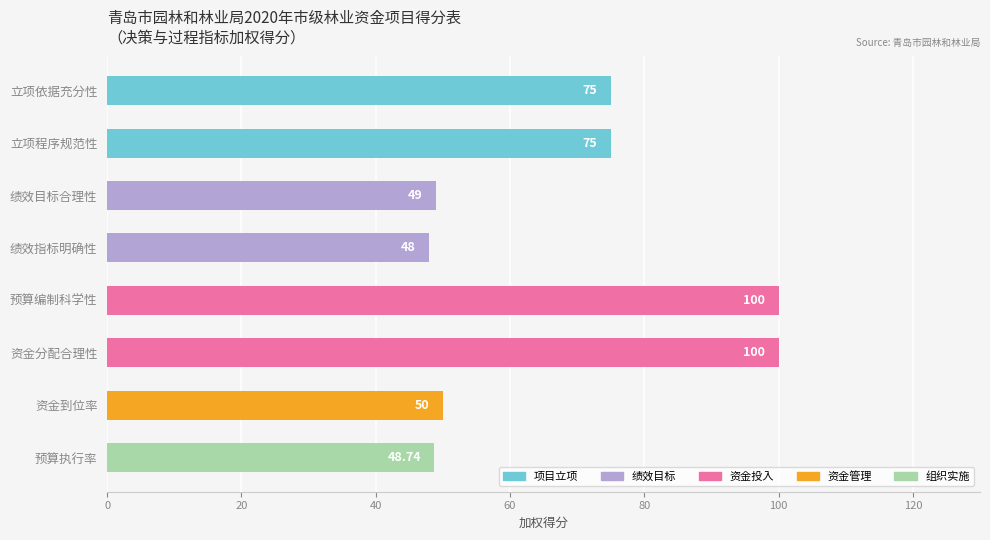

Between 绩效目标合理性 and 资金到位率, which is larger?

资金到位率